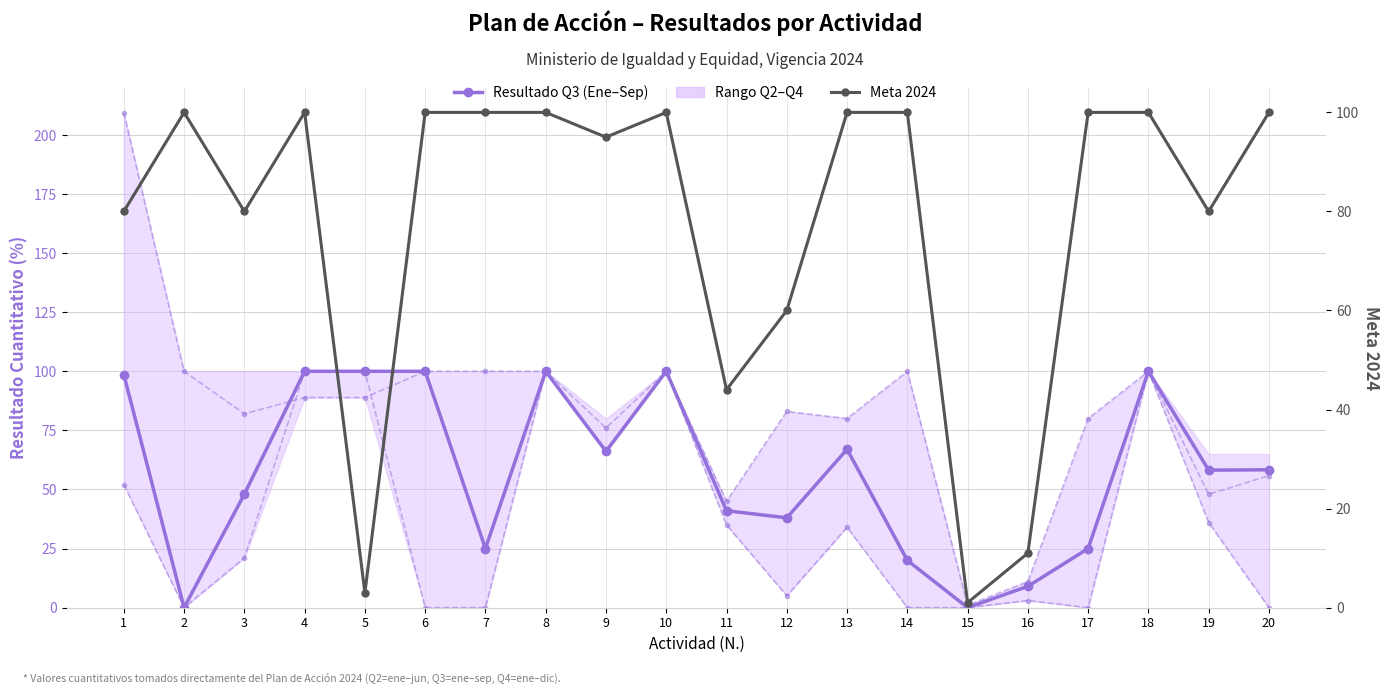

Where does the Resultado Q2 (Ene–Jun) series first go above 34?

1